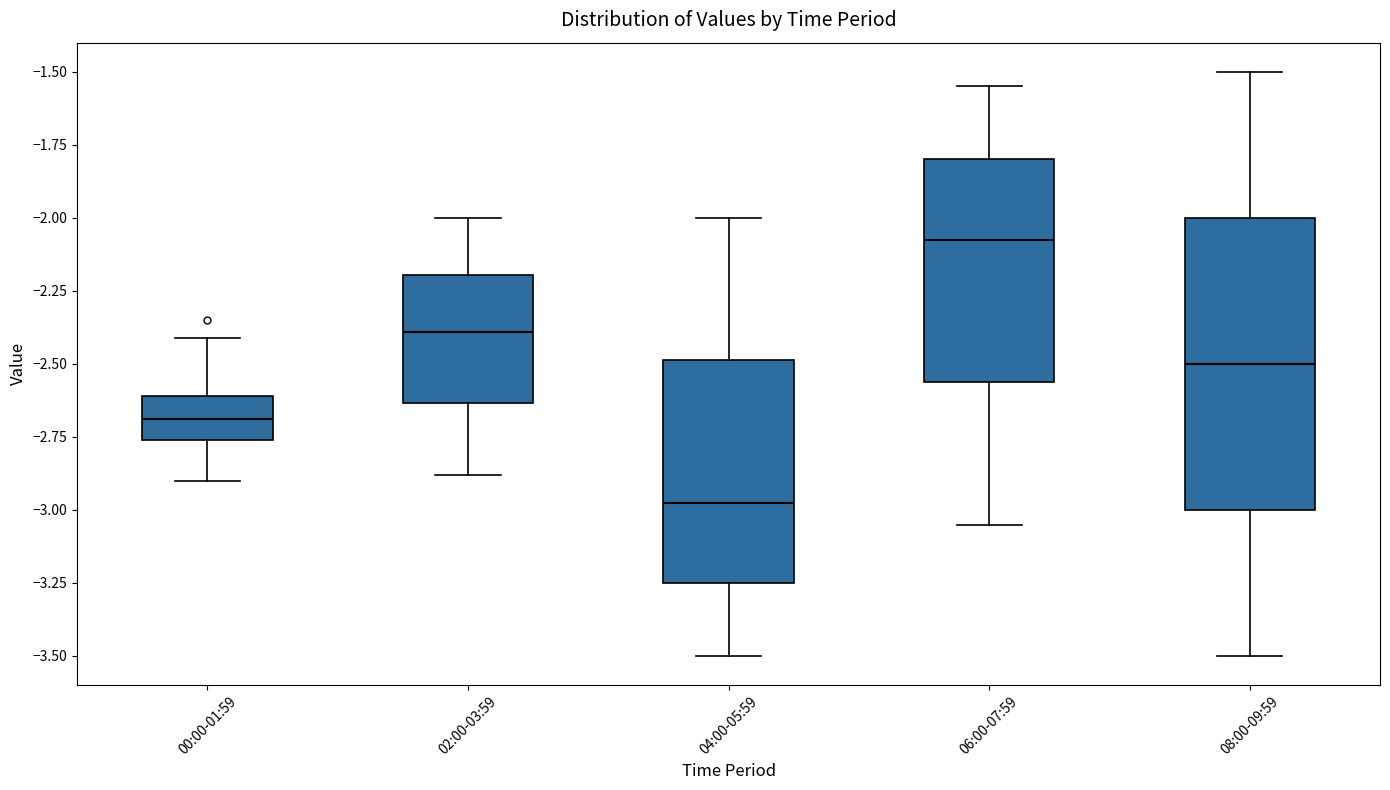

Reading left to right, transcribe this box plot: for each box, give where its median line is, the range the box spans, and where its two whiskers end, as read against the y-axis. The values are not printed on the chart, so give them approximately, as read against the axis.

00:00-01:59: median -2.70, box -2.75 to -2.60, whiskers -2.90 to -2.40
02:00-03:59: median -2.40, box -2.65 to -2.20, whiskers -2.90 to -2.00
04:00-05:59: median -2.95, box -3.25 to -2.50, whiskers -3.50 to -2.00
06:00-07:59: median -2.05, box -2.55 to -1.80, whiskers -3.05 to -1.55
08:00-09:59: median -2.50, box -3.00 to -2.00, whiskers -3.50 to -1.50